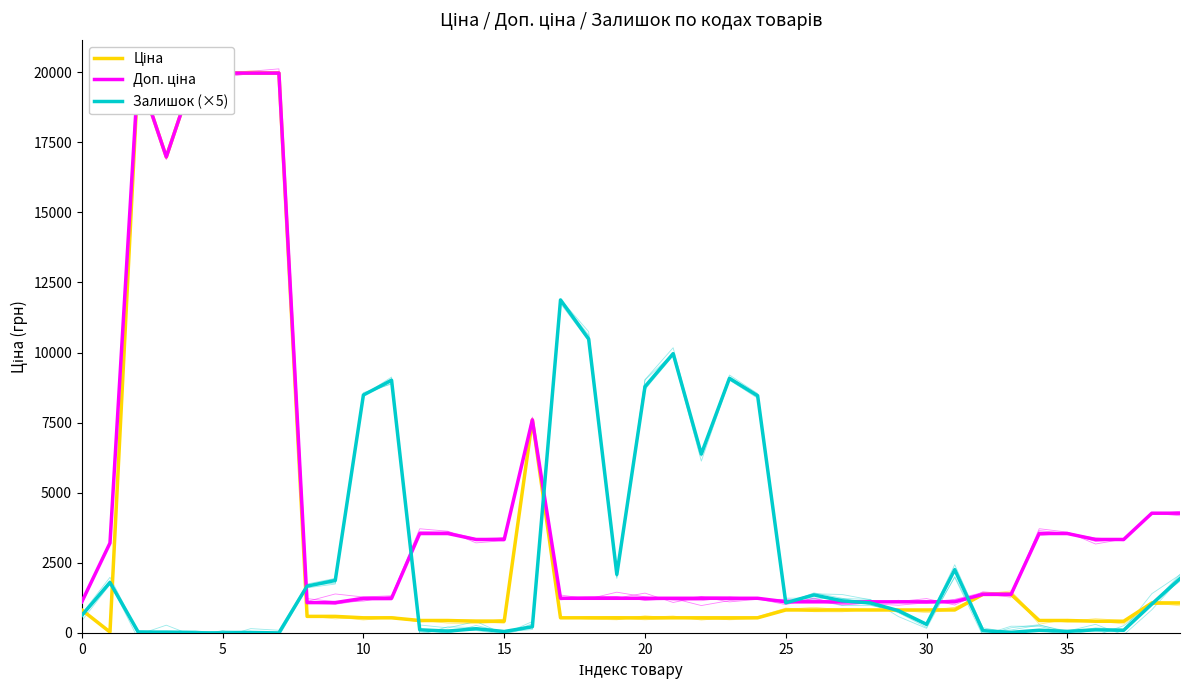

What is the total value across all series at 18?

12254.4